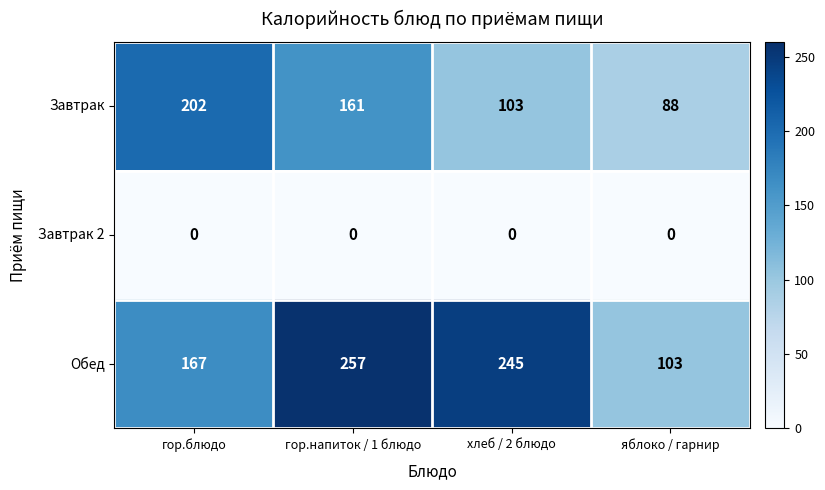

What is the difference between the Завтрак values at гор.блюдо and гор.напиток / 1 блюдо?

41